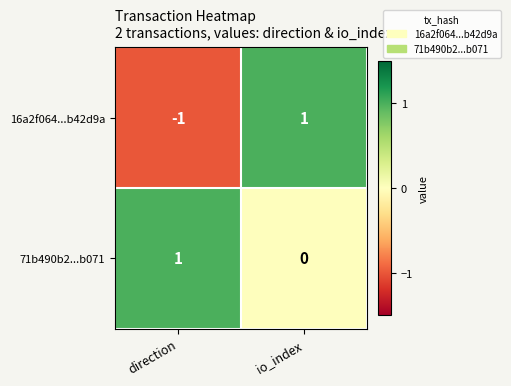

How many distinct data groups are displayed?

2